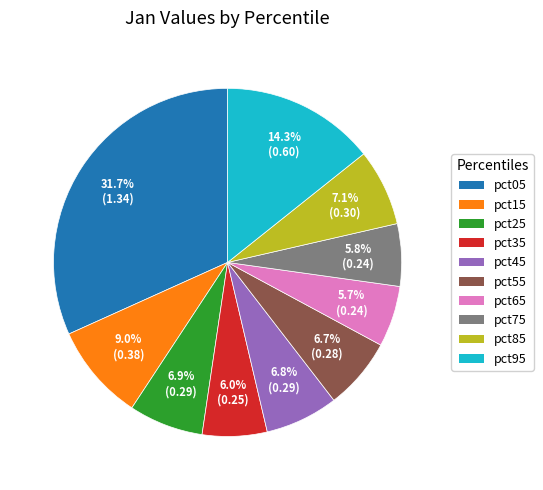

The pct05 slice represents 45% of the pie. True or false?

False